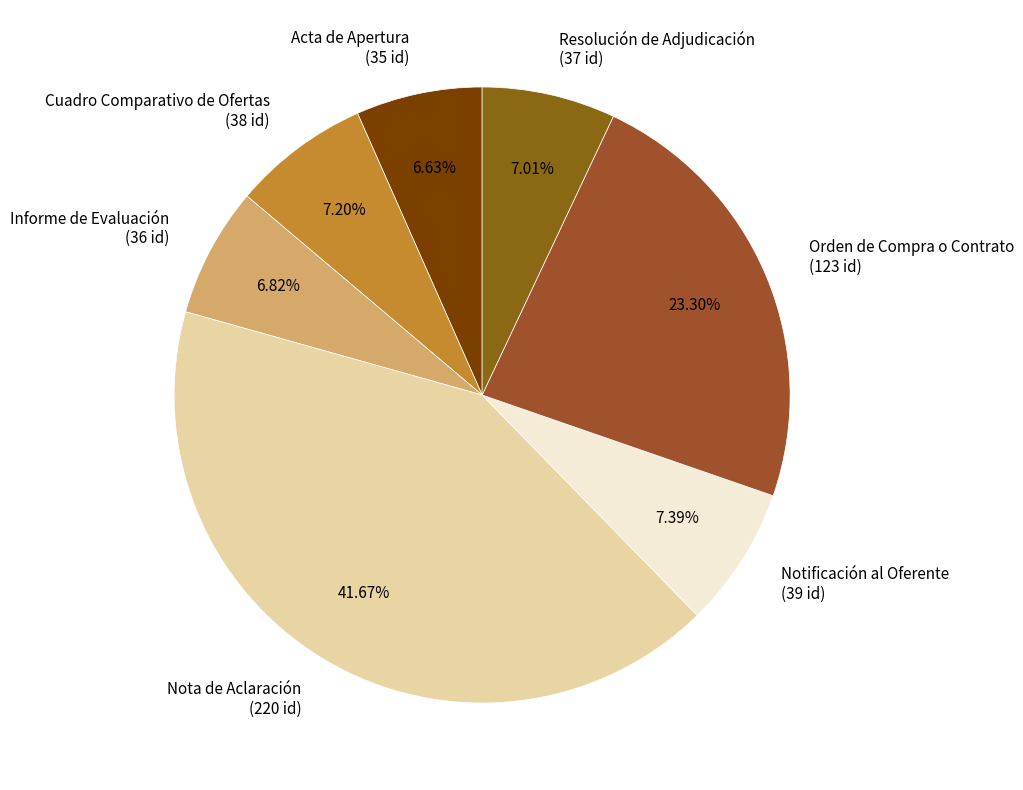

Does Notificación al Oferente represent more than half of the total?

No